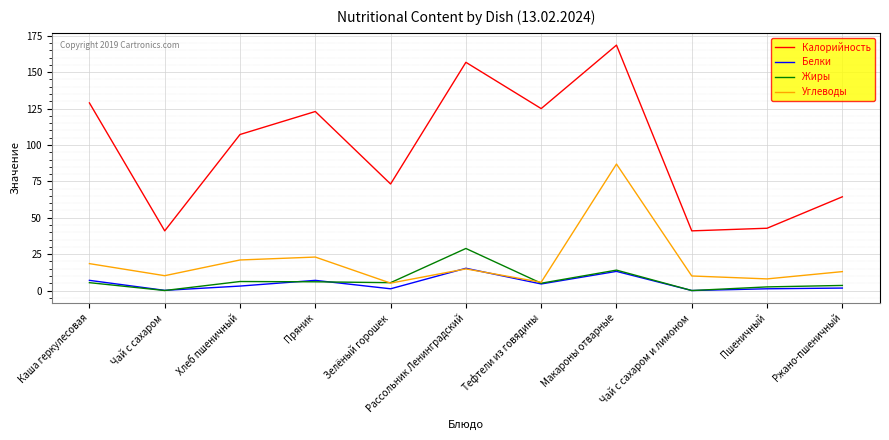

Which series has the widest spread of values?

Калорийность